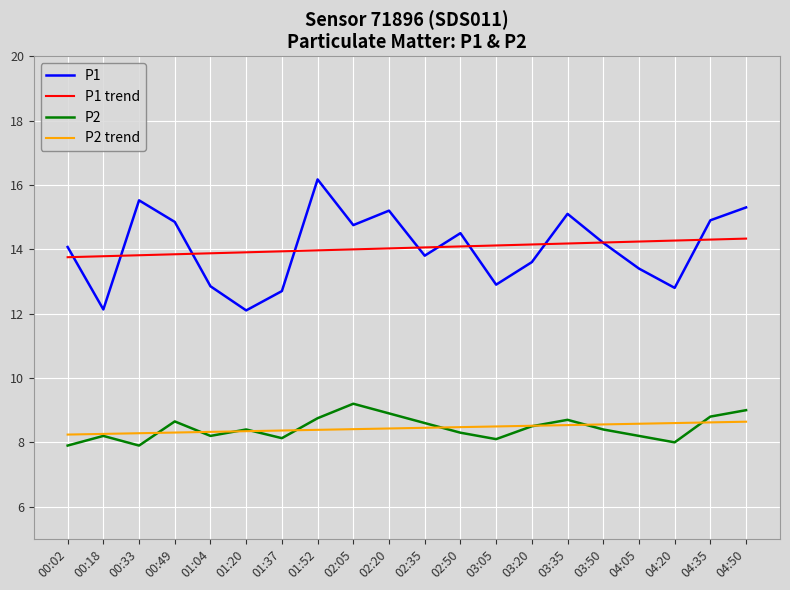

What is the greatest value displayed?

16.2